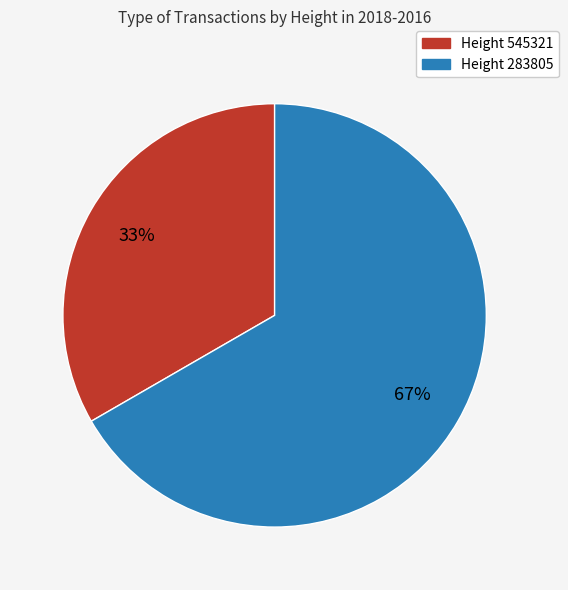

To the nearest percent, what is the average slice percentage?

50%